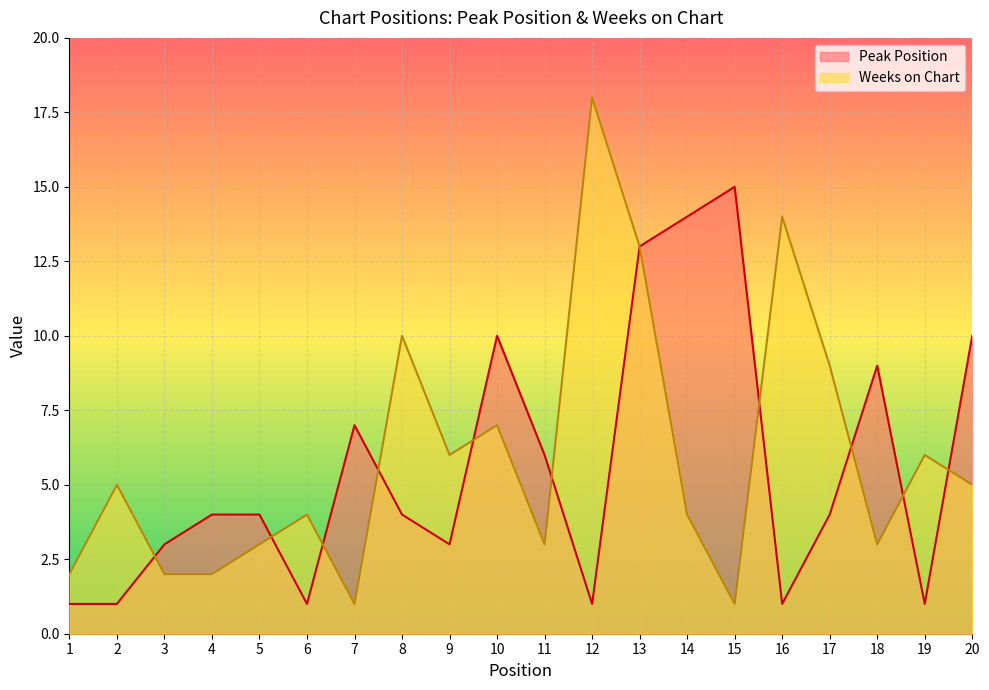

What is the difference between the Weeks on Chart values at 18 and 2?

2